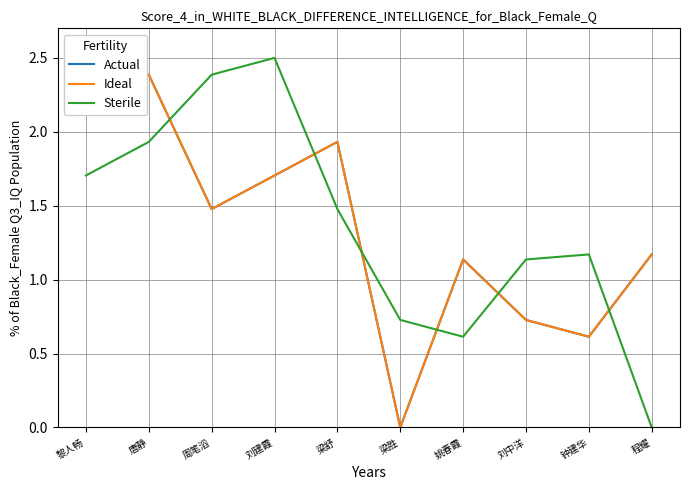

What is the maximum value shown in the chart?

2.5